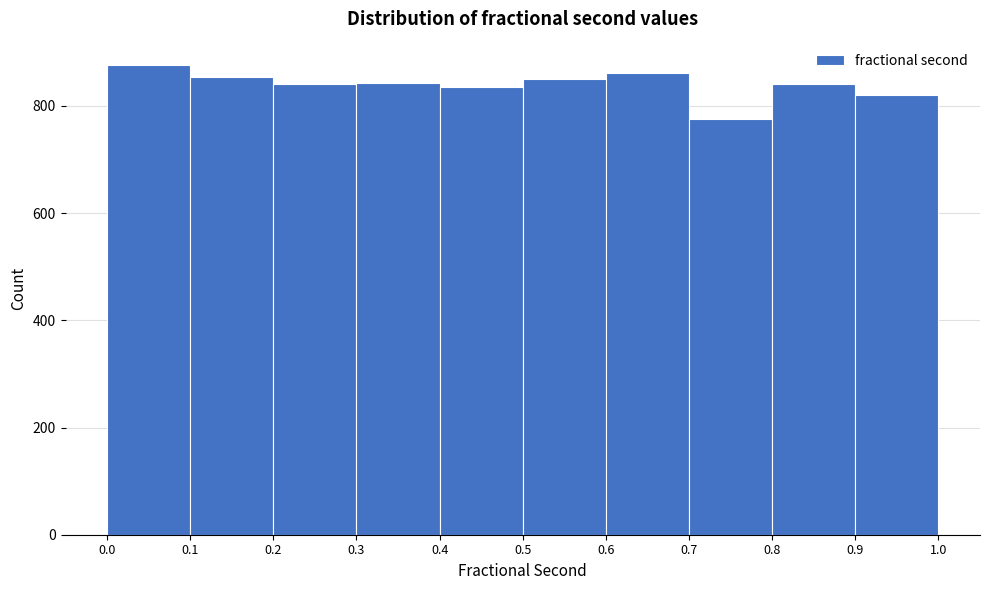

How tall is the bar that spans 0.9 to 1.0 on the x-axis? The values are not printed on the chart, so give them approximately, as read against the axis.

820